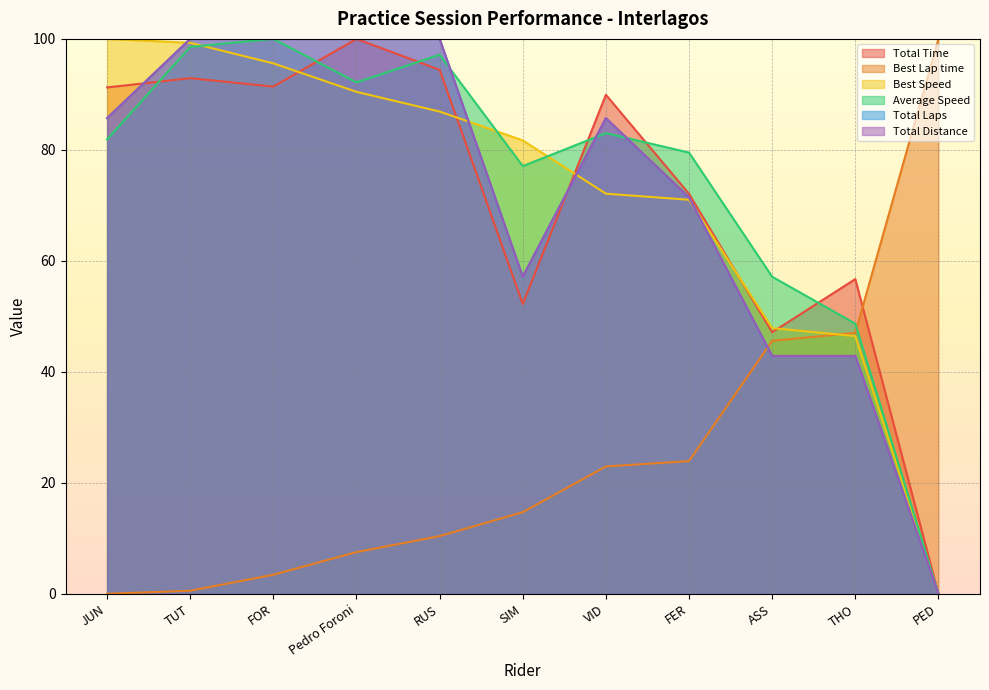

The value of Total Time at PED is 0.0. True or false?

True